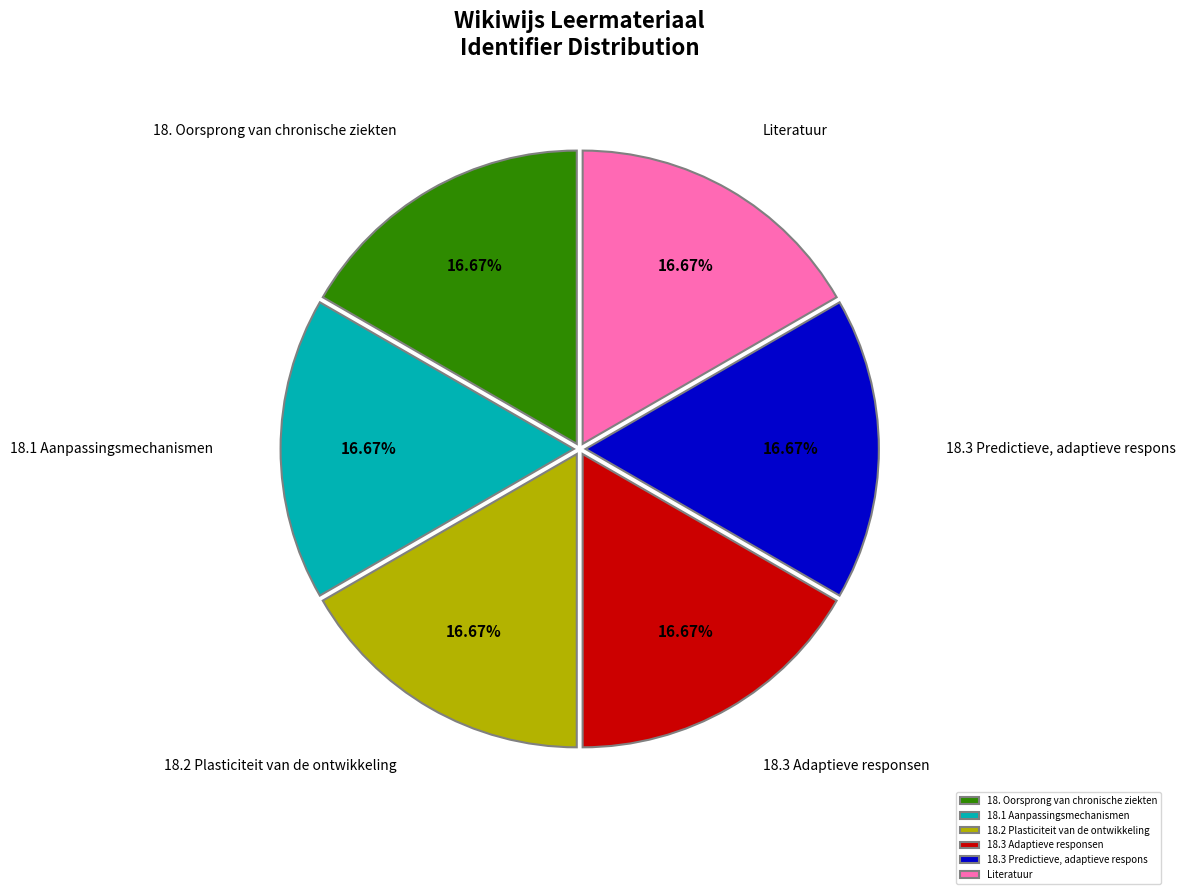

How many slices are in this pie chart?

6